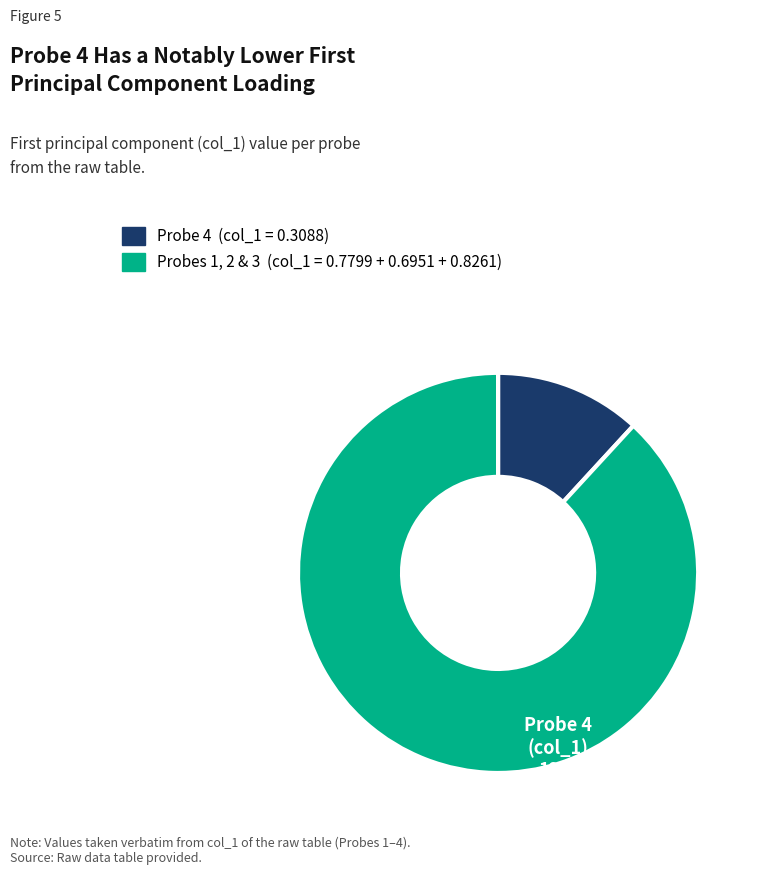

Is there a majority slice in this chart?

Yes